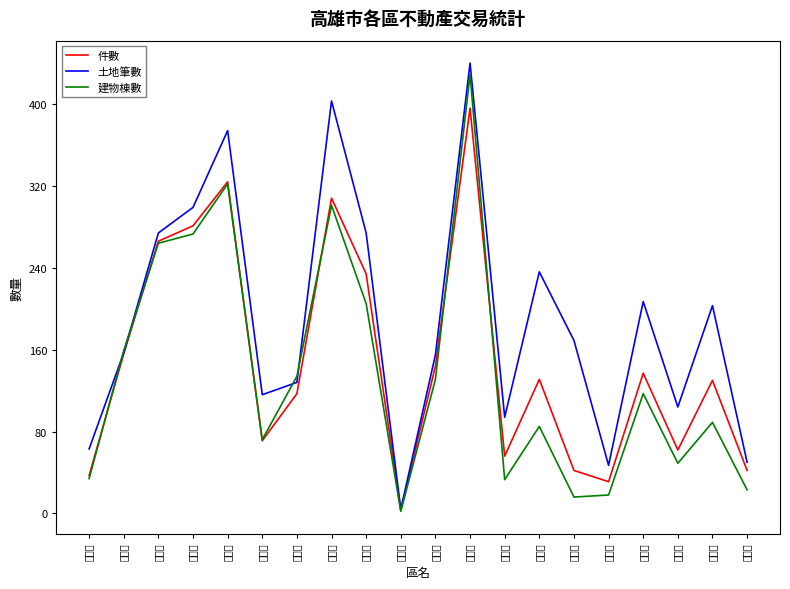

At which label does 建物棟數 first exceed 117?

鼓山區